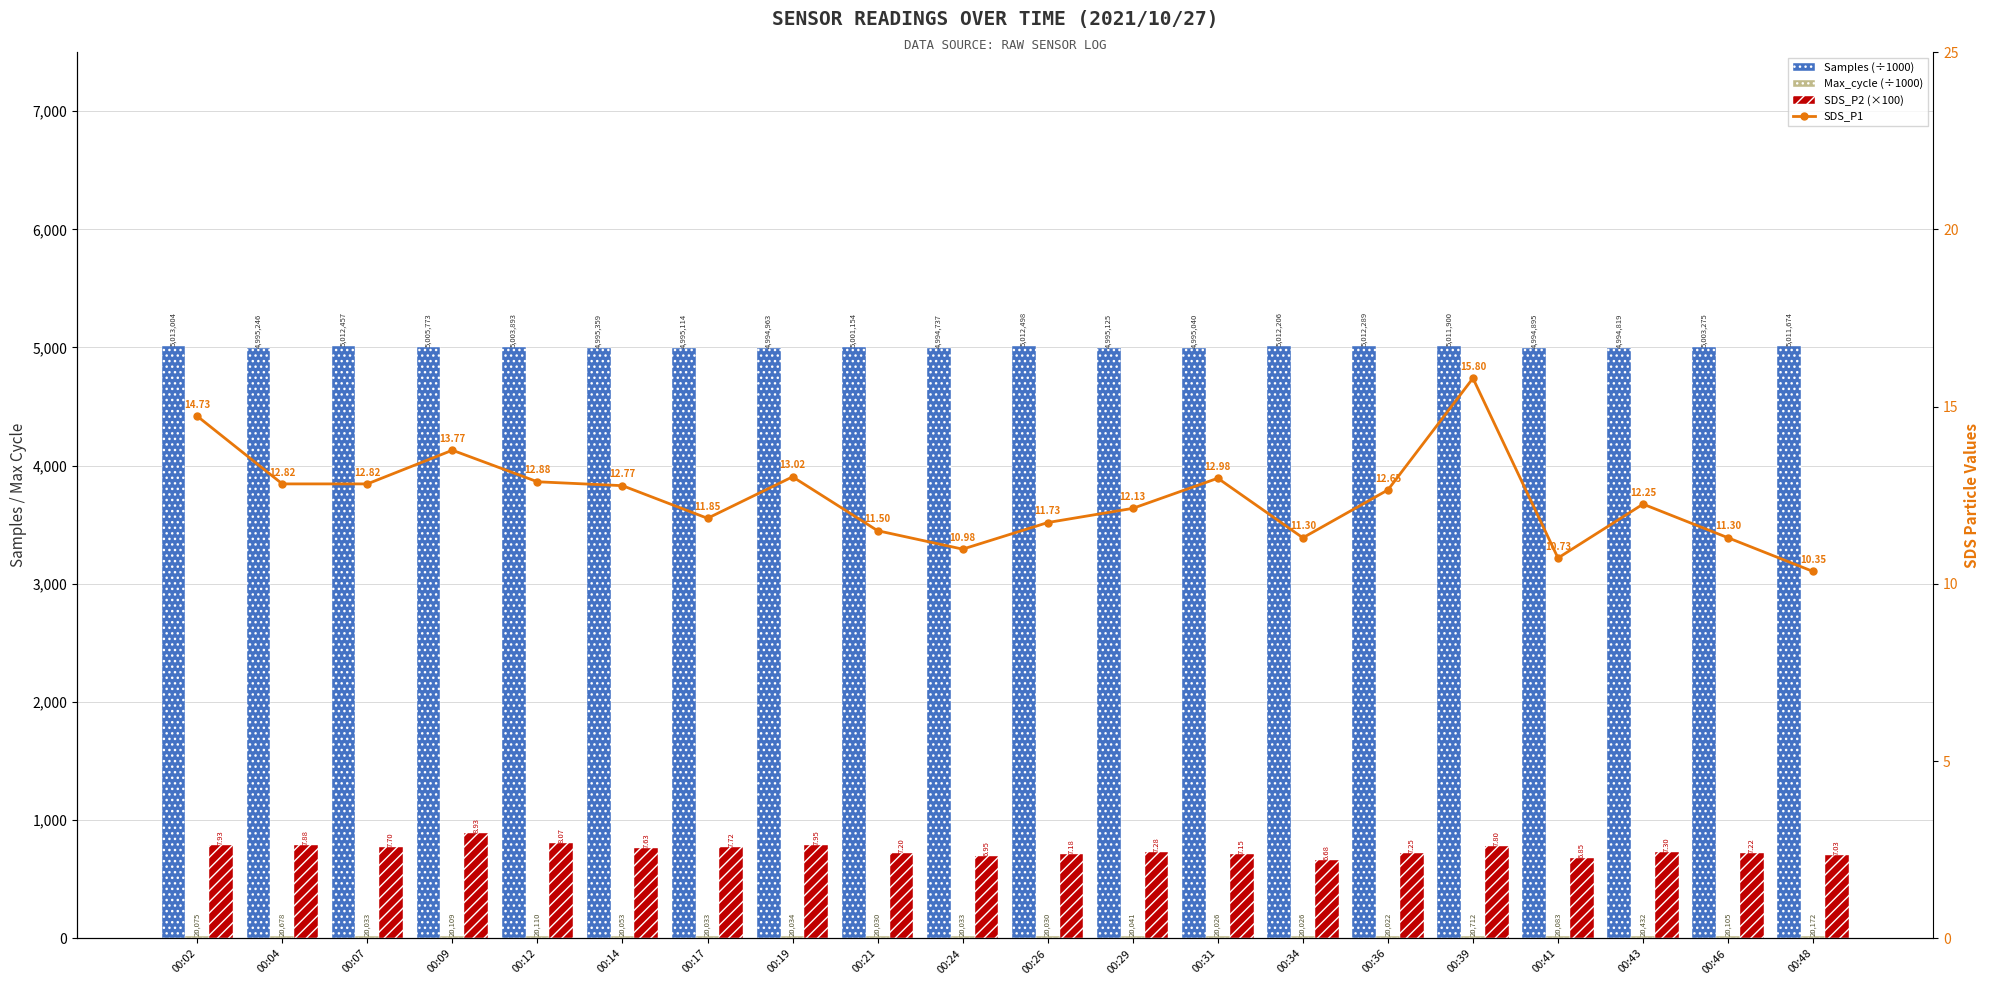

At which category does the chart reach its peak across all series?

00:02